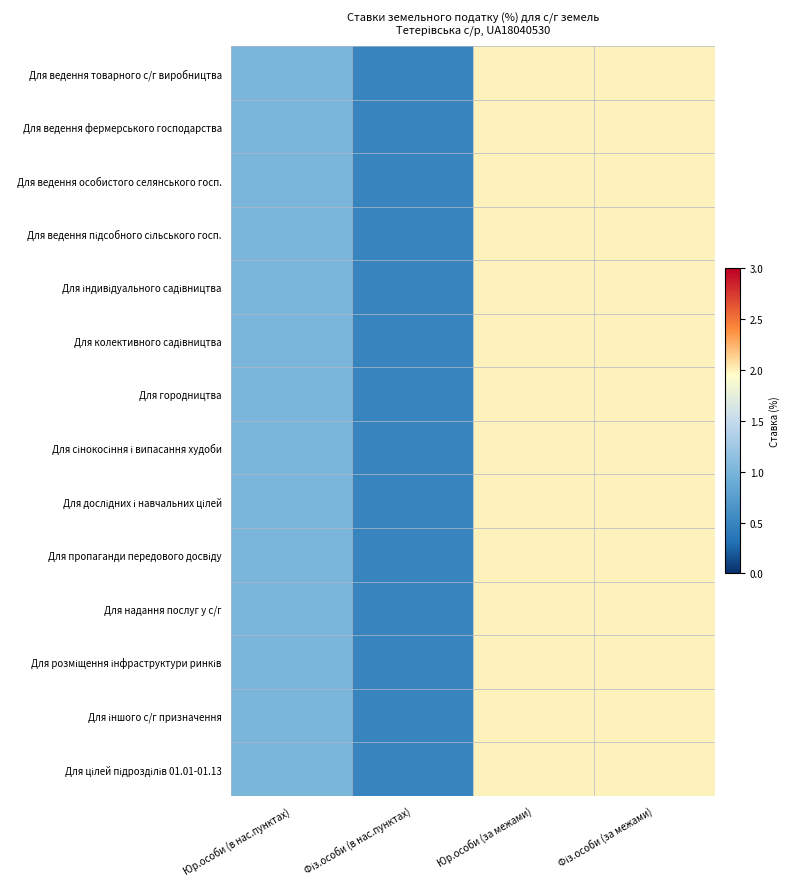

List the series in order of their peak value, lowest first.

Для ведення товарного с/г виробництва, Для ведення фермерського господарства, Для ведення особистого селянського госп., Для ведення підсобного сільського госп., Для індивідуального садівництва, Для колективного садівництва, Для городництва, Для сінокосіння і випасання худоби, Для дослідних і навчальних цілей, Для пропаганди передового досвіду, Для надання послуг у с/г, Для розміщення інфраструктури ринків, Для іншого с/г призначення, Для цілей підрозділів 01.01-01.13